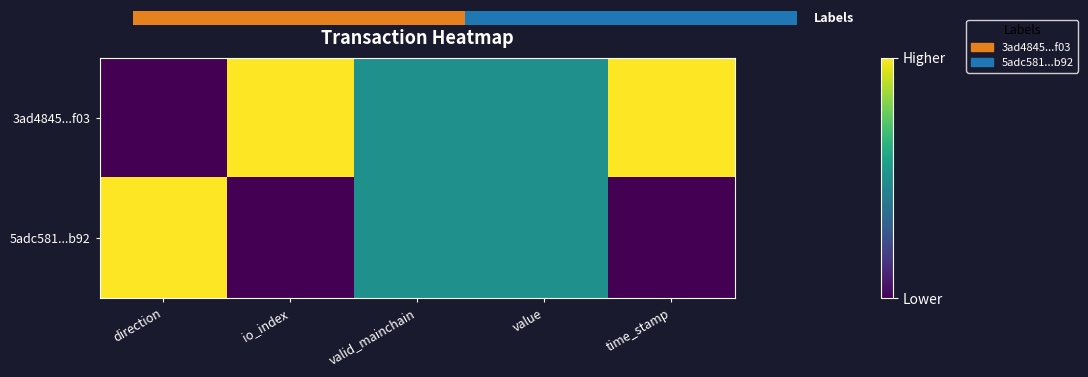

Rank the series at value from lowest to highest value.

3ad4845...f03, 5adc581...b92